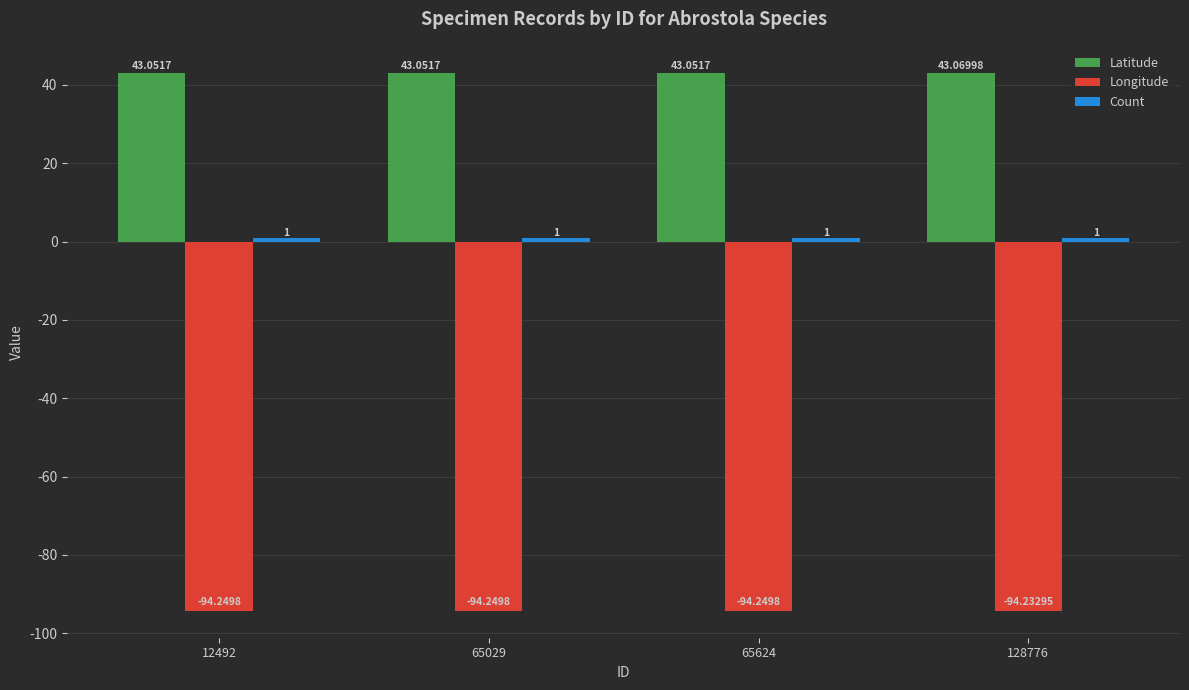

Which series has the largest total across all categories?

Latitude